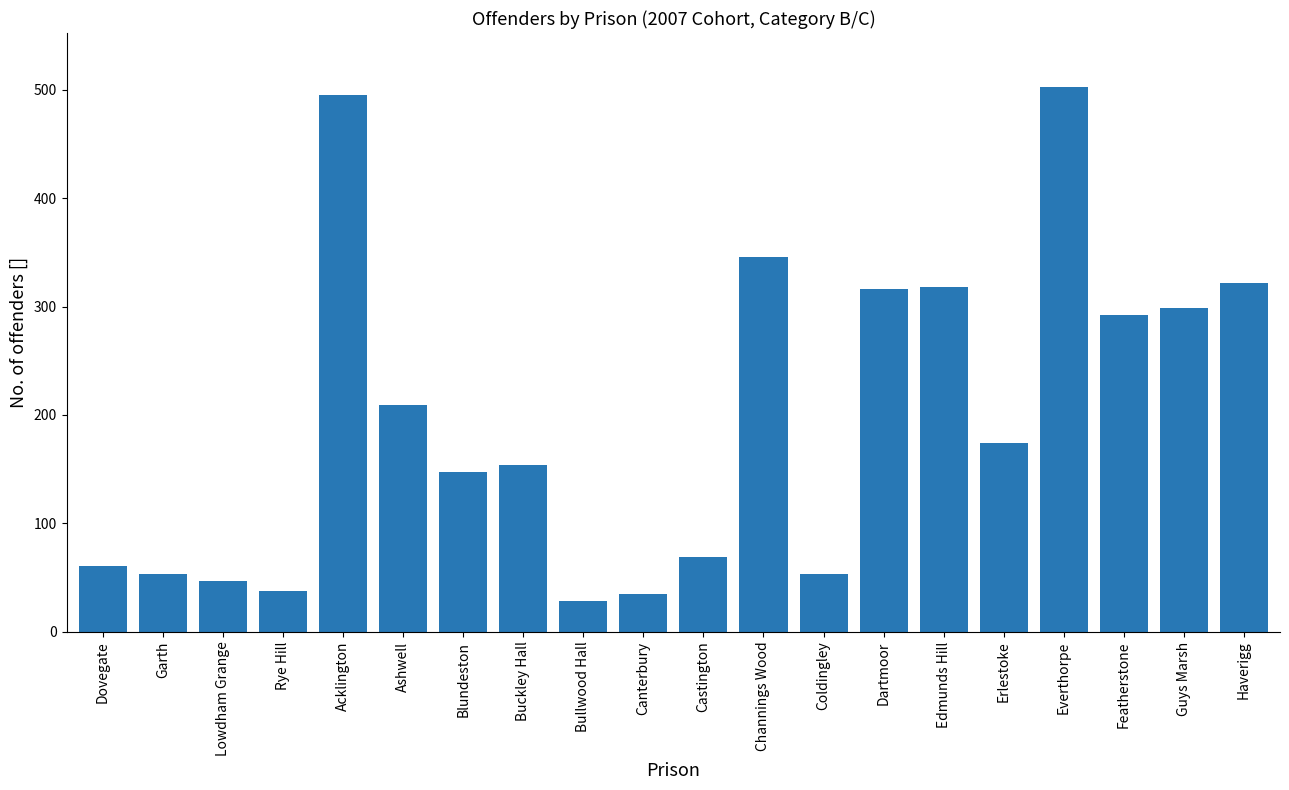

What is the change in value from Lowdham Grange to Blundeston?

+100